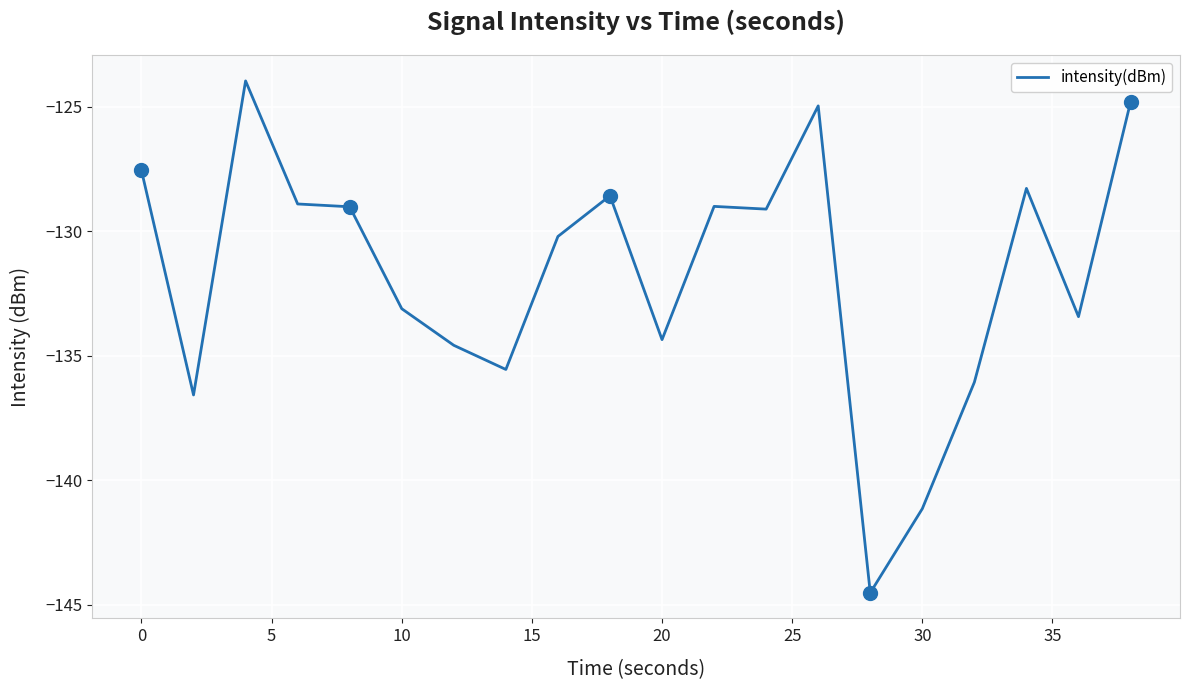

What is the average value?

-131.7